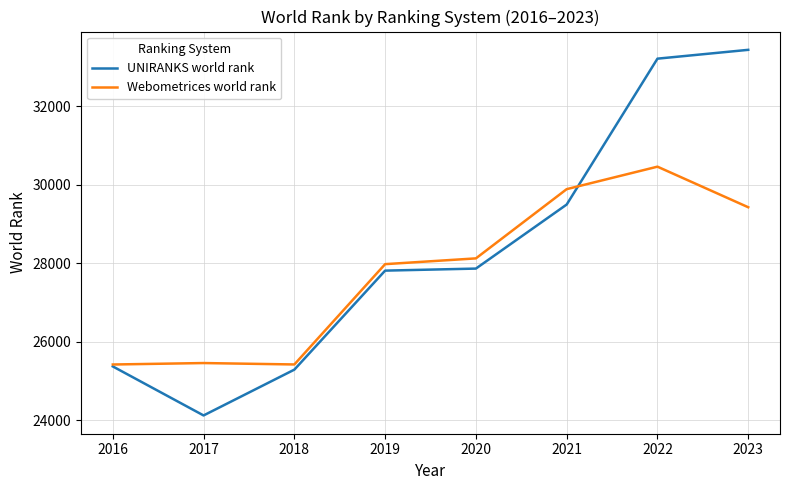

Where is UNIRANKS world rank nearest to the value 28781?

2021